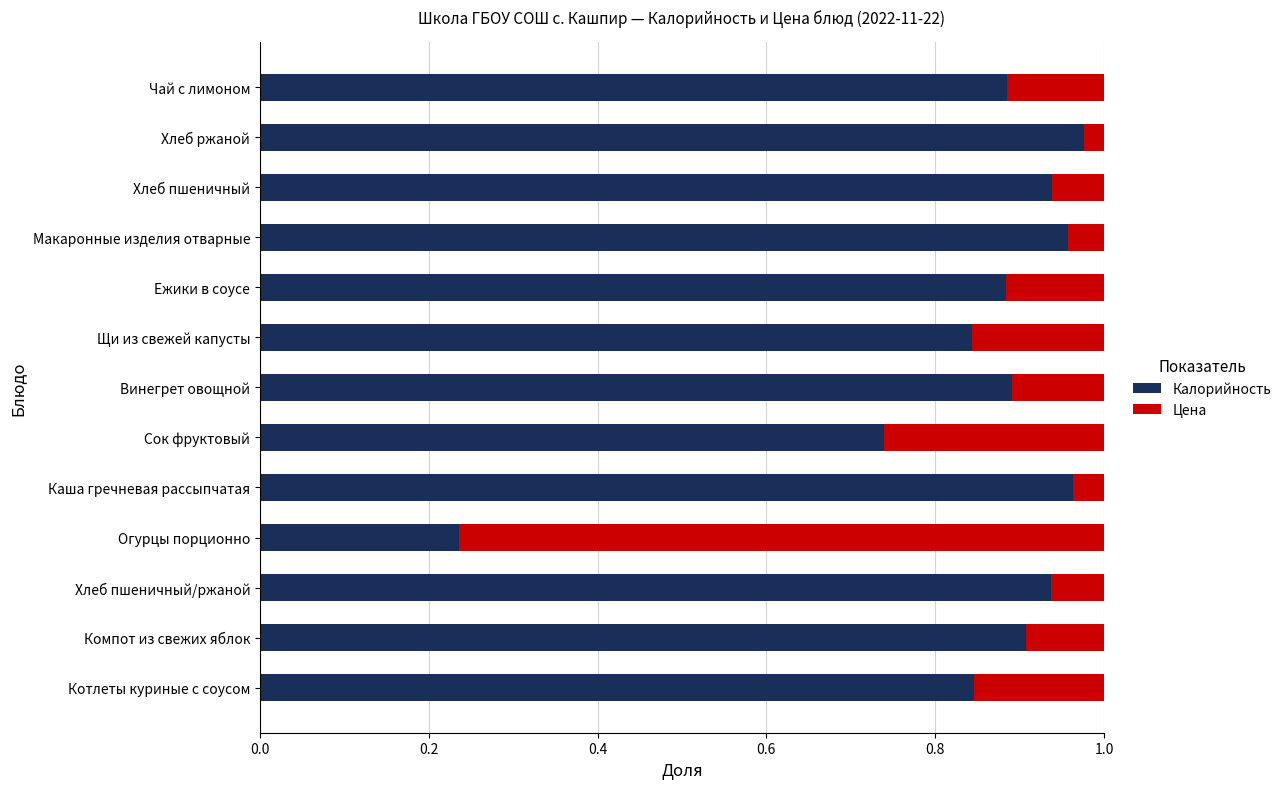

What is the sum of the Калорийность values at Щи из свежей капусты and Хлеб пшеничный?

1.8